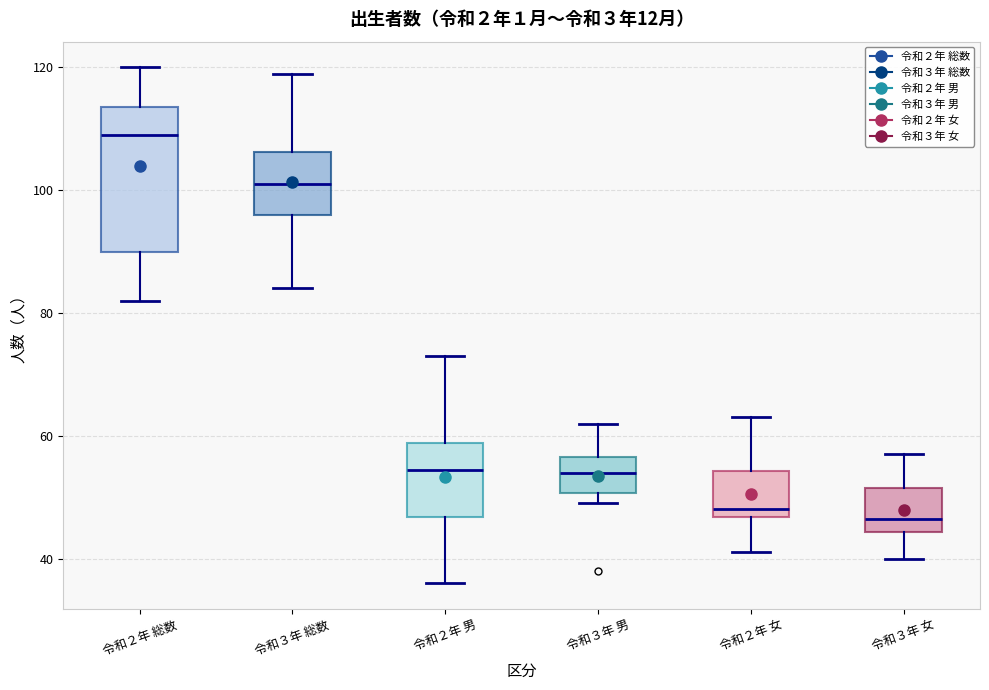

Reading left to right, transcribe this box plot: for each box, give where its median line is, the range the box spans, and where its two whiskers end, as read against the y-axis. The values are not printed on the chart, so give them approximately, as read against the axis.

令和２年 総数: median 110, box 90 to 114, whiskers 82 to 120
令和３年 総数: median 102, box 96 to 106, whiskers 84 to 120
令和２年 男: median 54, box 46 to 58, whiskers 36 to 74
令和３年 男: median 54, box 50 to 56, whiskers 50 (just below the box's lower edge) to 62
令和２年 女: median 48, box 46 to 54, whiskers 42 to 64
令和３年 女: median 46, box 44 to 52, whiskers 40 to 58